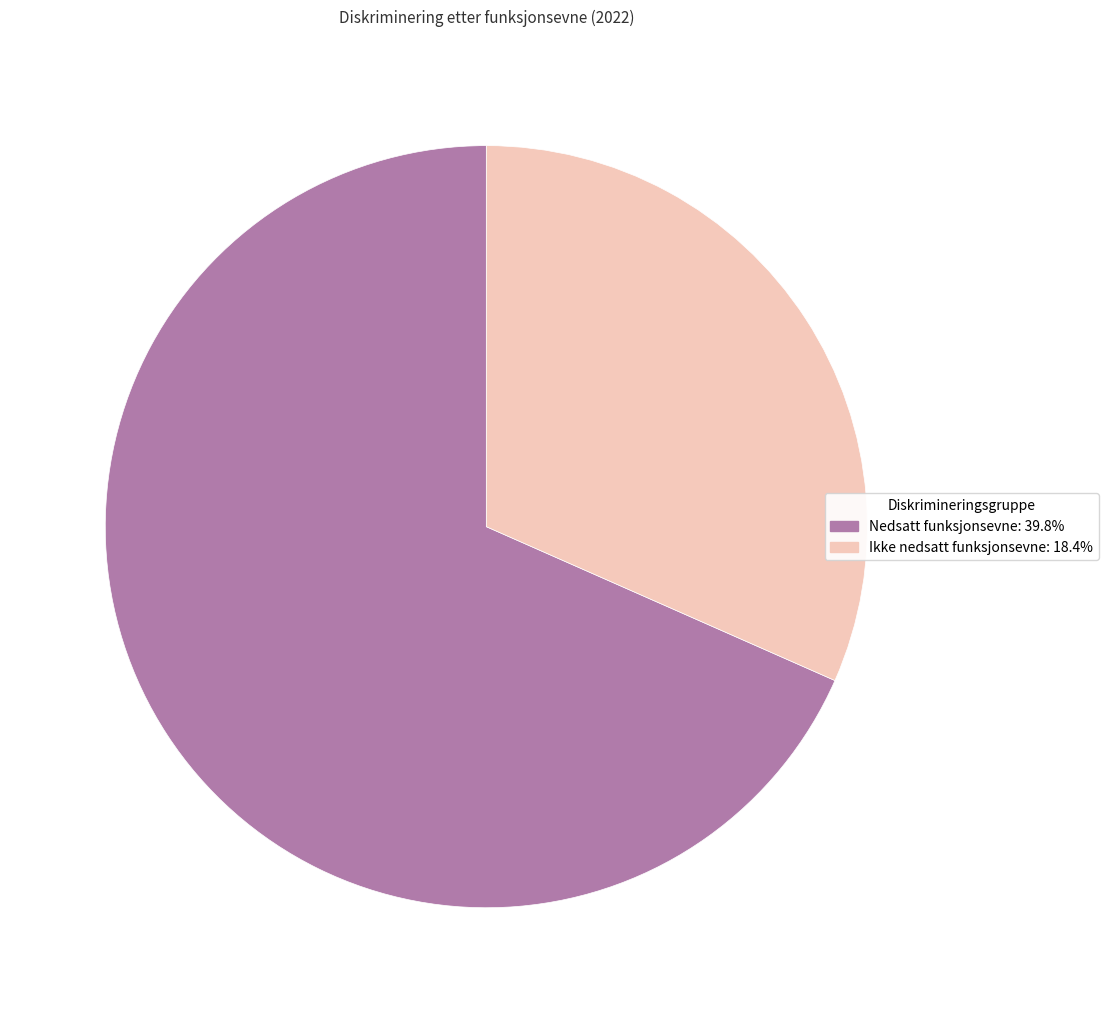

Do Ikke nedsatt funksjonsevne and Nedsatt funksjonsevne together represent more than half of the pie?

Yes